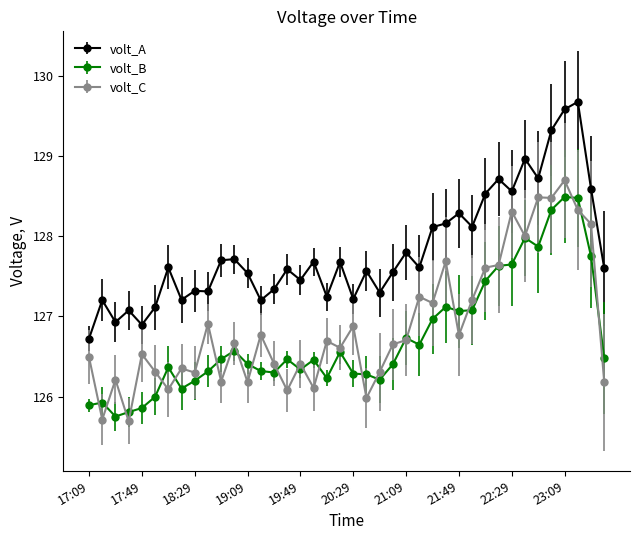

What is the sum of all volt_B values?

5069.2